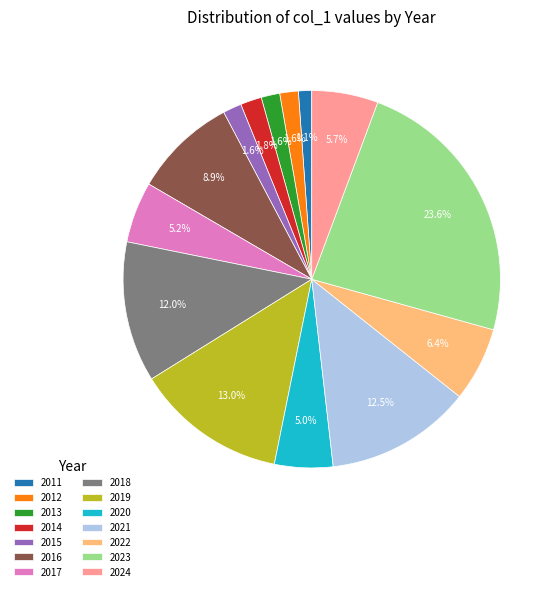

Does 2011 represent more than half of the total?

No